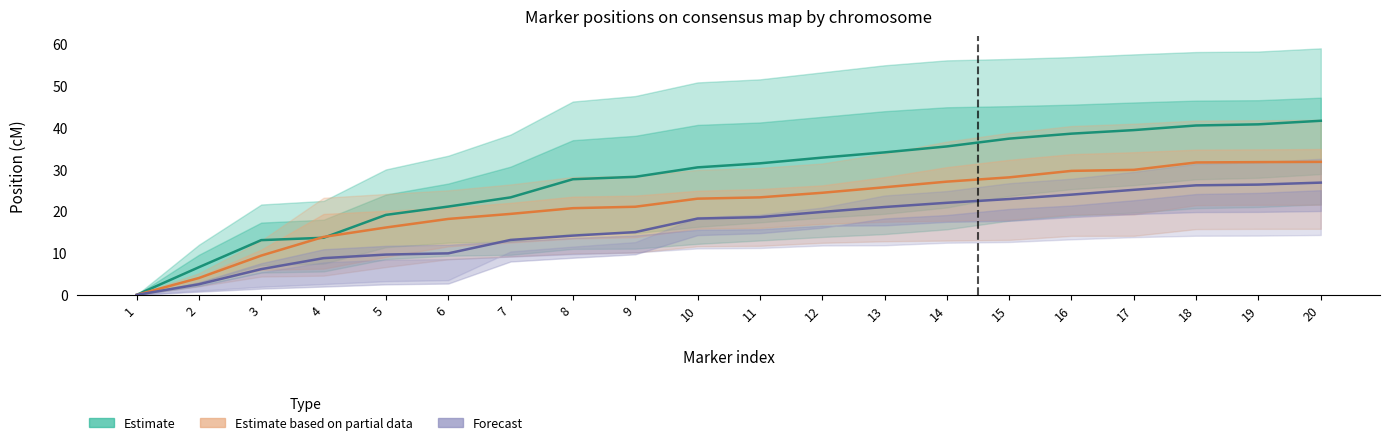

What is the value of the Chr9 & Chr11 (Forecast) point at the 10th from the left?

18.2